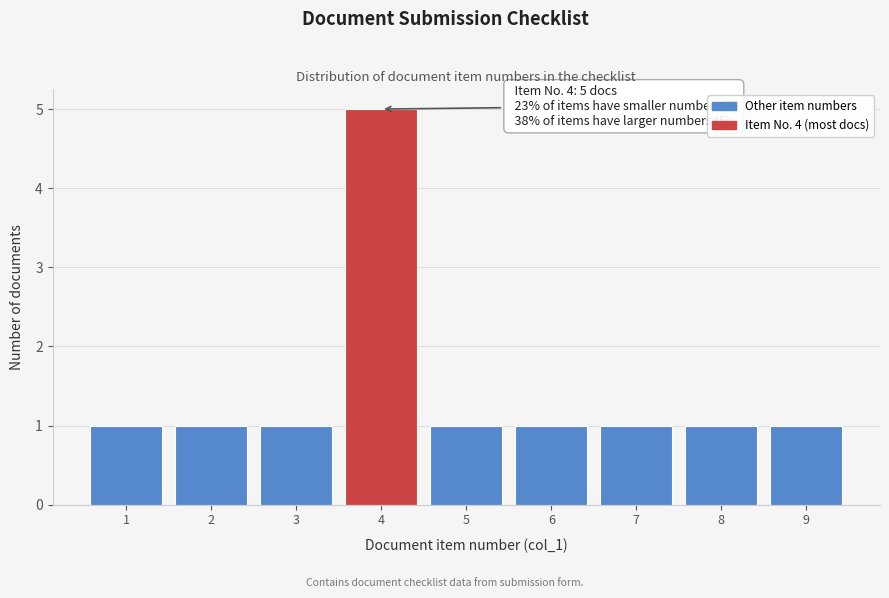

Reading right to left, list all the values displayed in this chart.

9=1	8=1	7=1	6=1	5=1	4=5	3=1	2=1	1=1